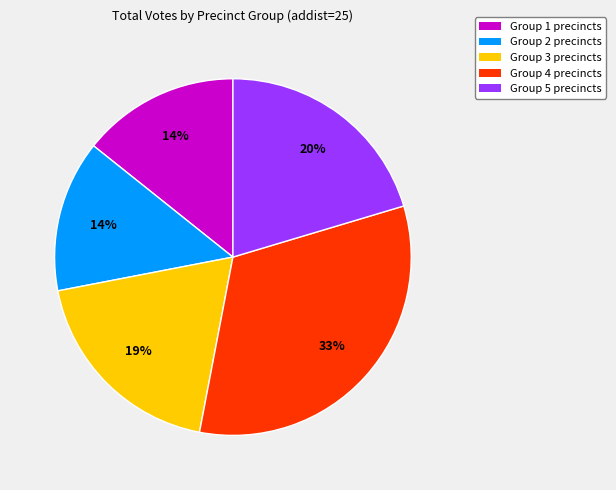

Which slice is the largest?

Group 4 precincts